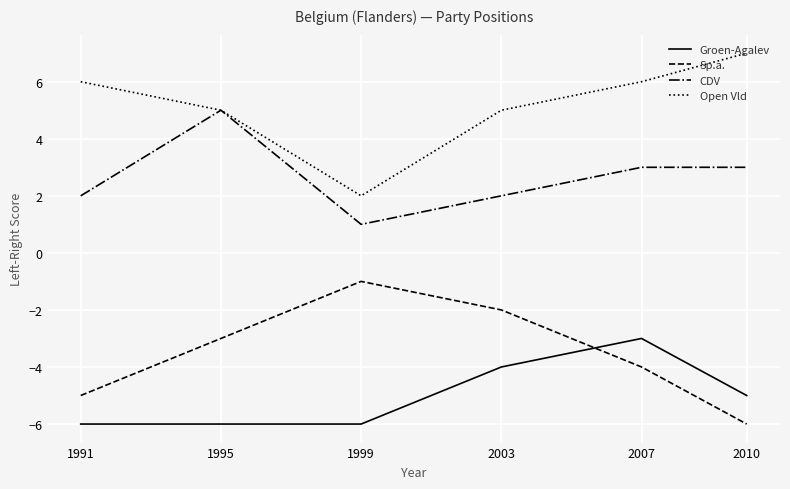

True or false: Open Vld and Groen-Agalev intersect in this chart.

False